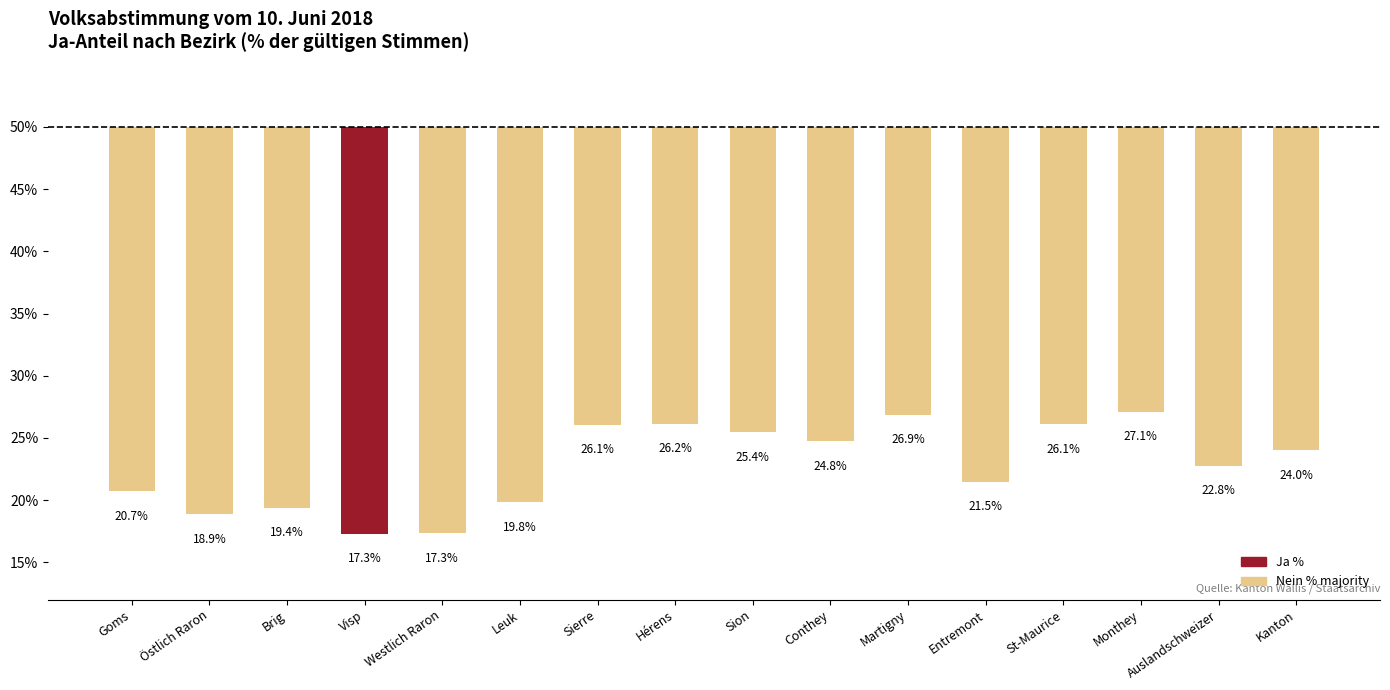

What is the minimum value shown in the chart?

-32.7